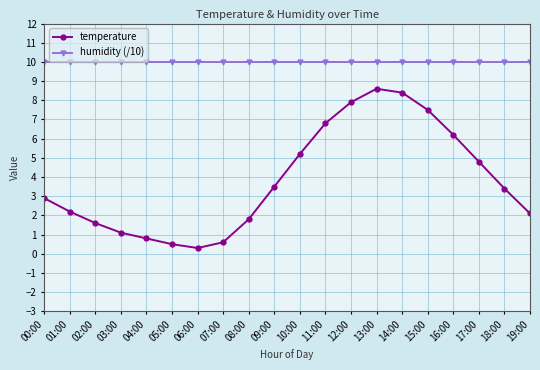

List the series in order of their overall mean, lowest first.

temperature, humidity (/10)